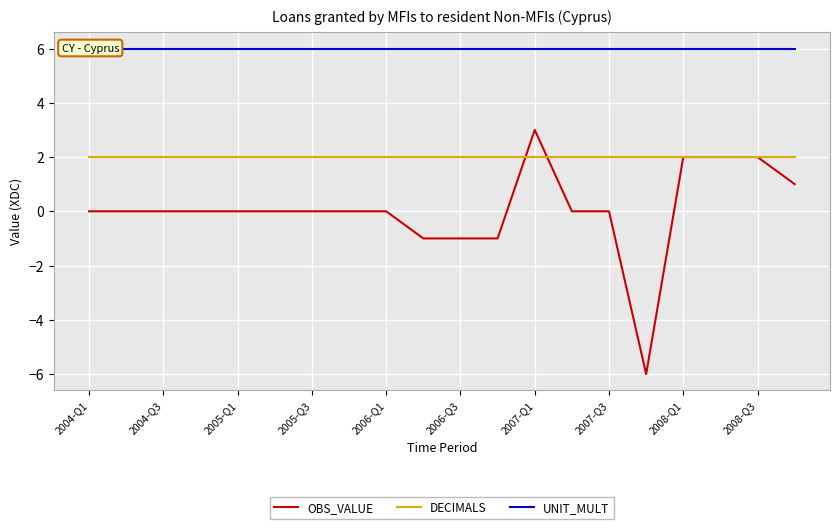

True or false: DECIMALS has a value of 2 at 2006-Q3.

True